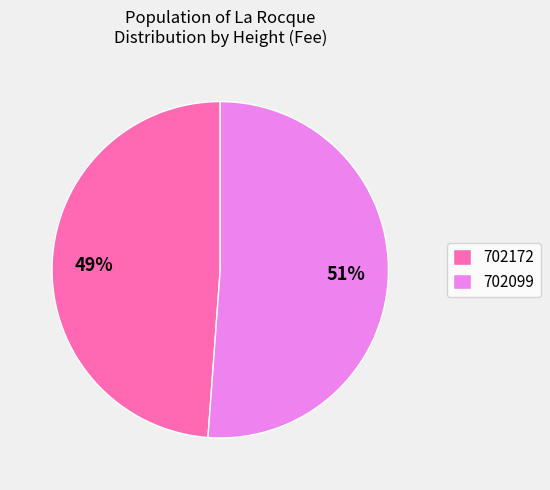

How many segments does this pie chart have?

2